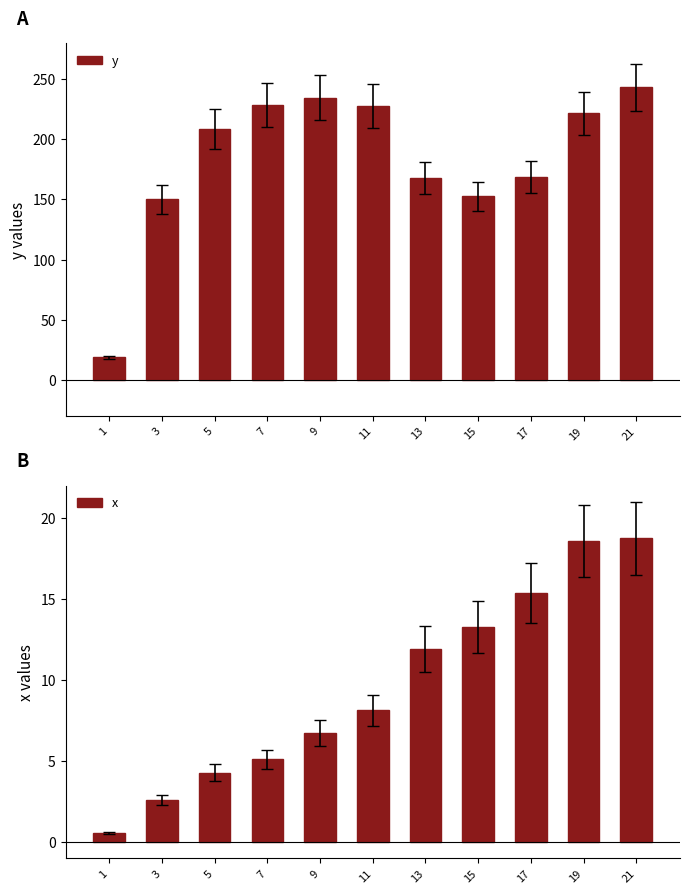

Is it true that x equals 18.8 at 21?

True